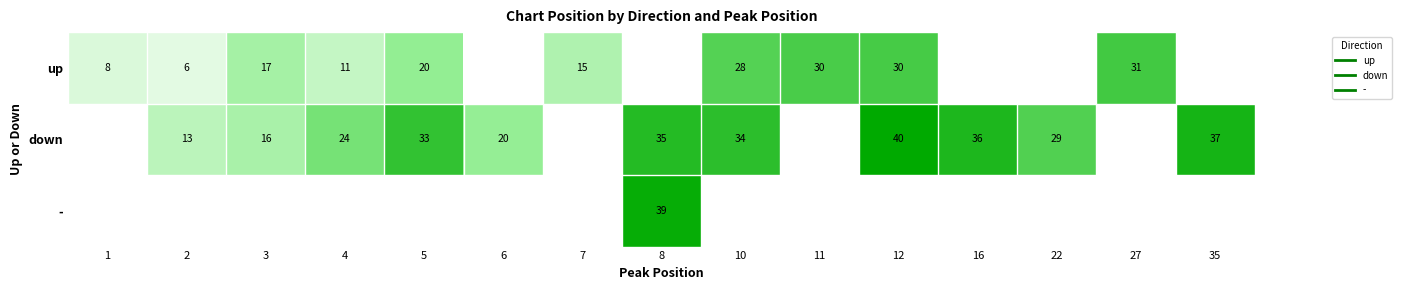

Which series changed the most between 2 and 35?

down